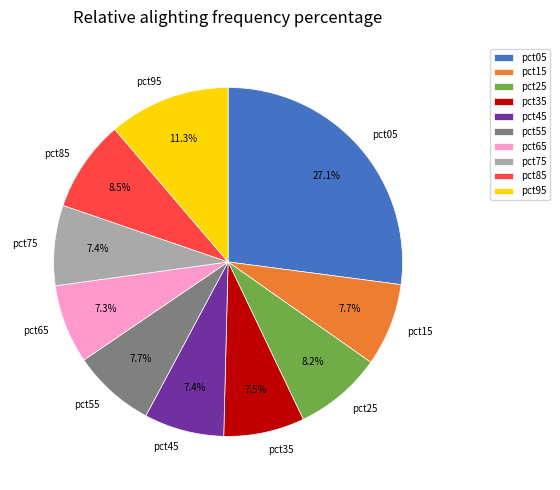

Between pct85 and pct35, which is larger?

pct85